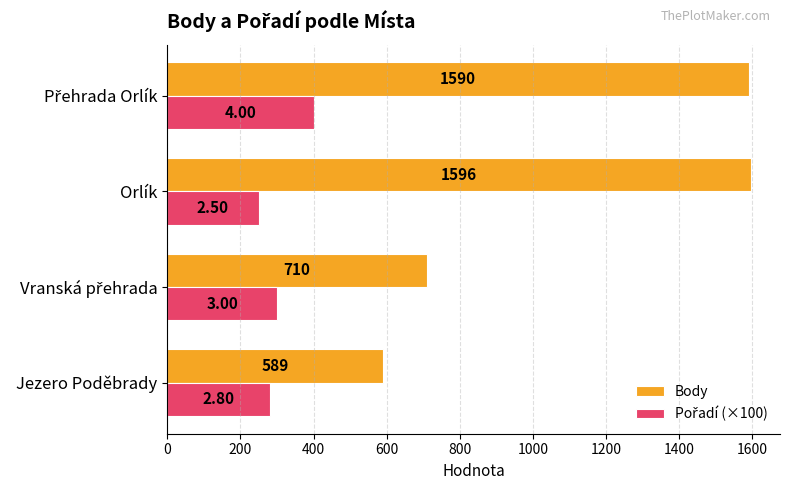

Which series has the largest total across all categories?

Body